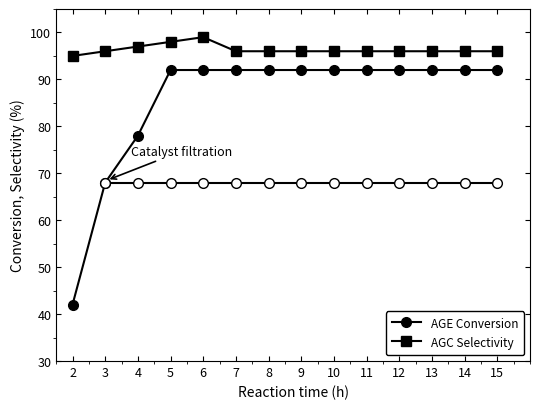

Reading left to right, transcribe all the data shown in this chart.

AGE Conversion: 42	68	78	92	92	92	92	92	92	92	92	92	92	92
AGC Selectivity: 95	96	97	98	99	96	96	96	96	96	96	96	96	96